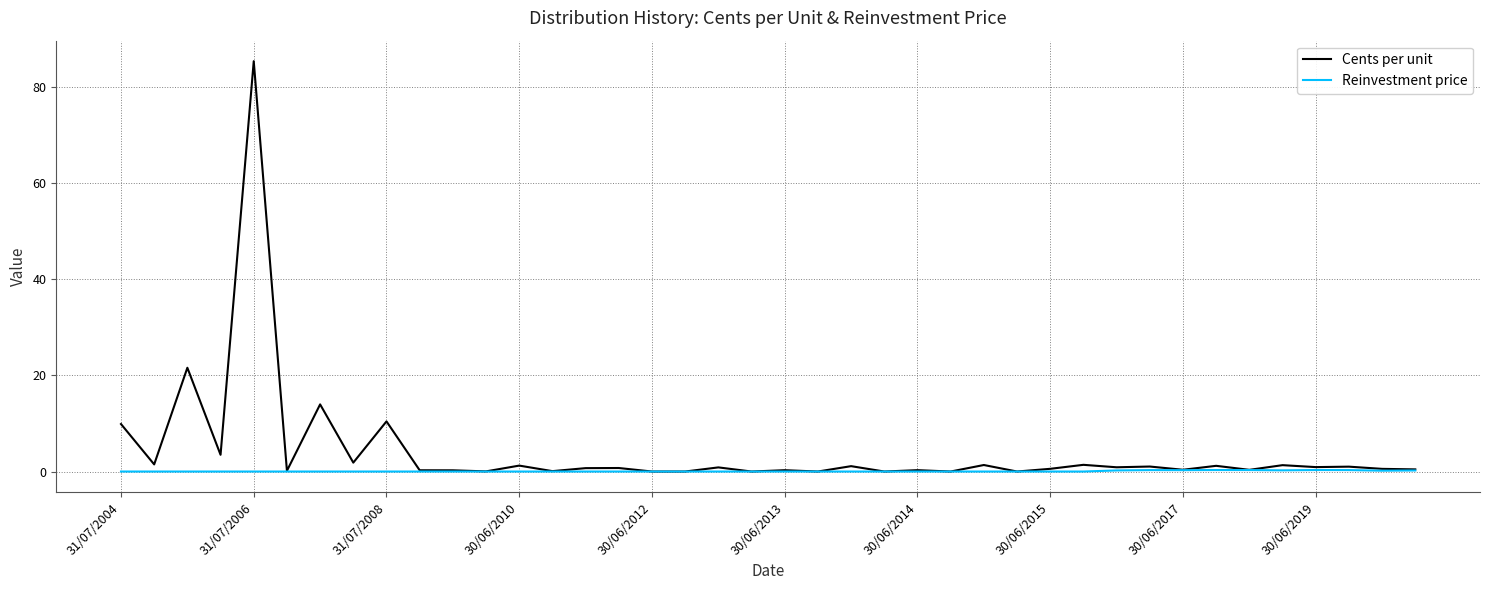

Rank the series by their average value, from lowest to highest.

Reinvestment price, Cents per unit